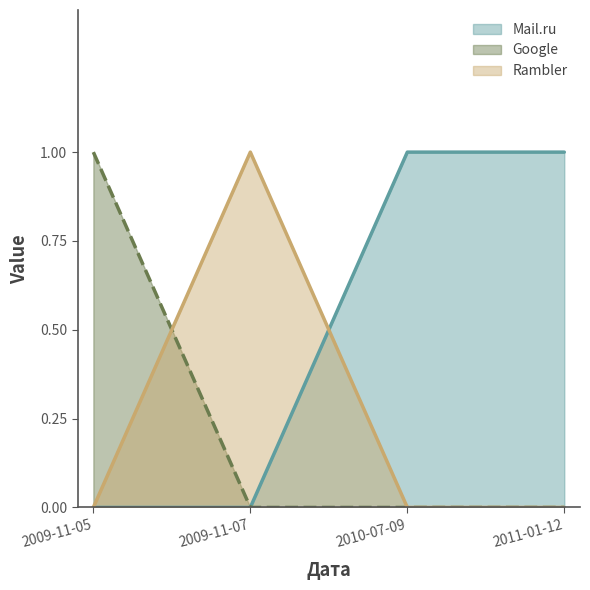

How many values in Mail.ru are above zero?

2